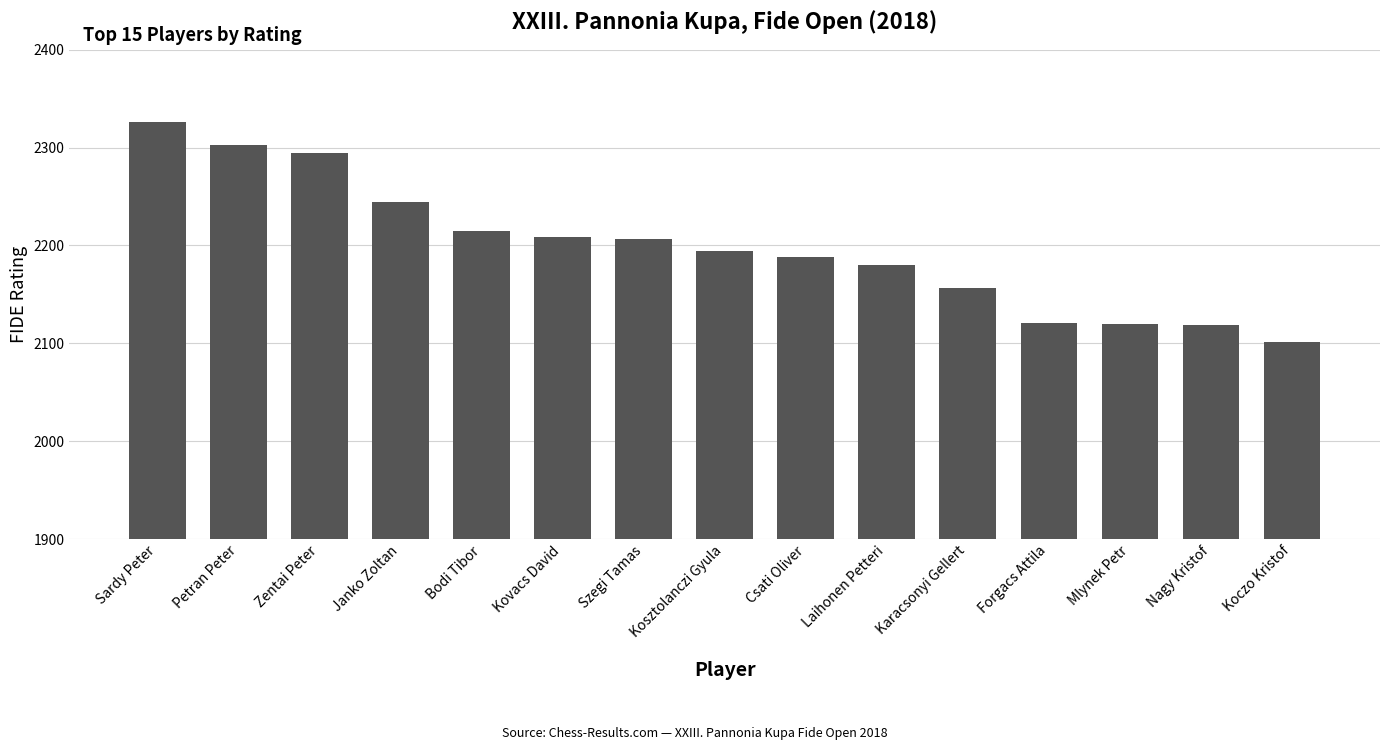

What is the greatest value displayed?

2326